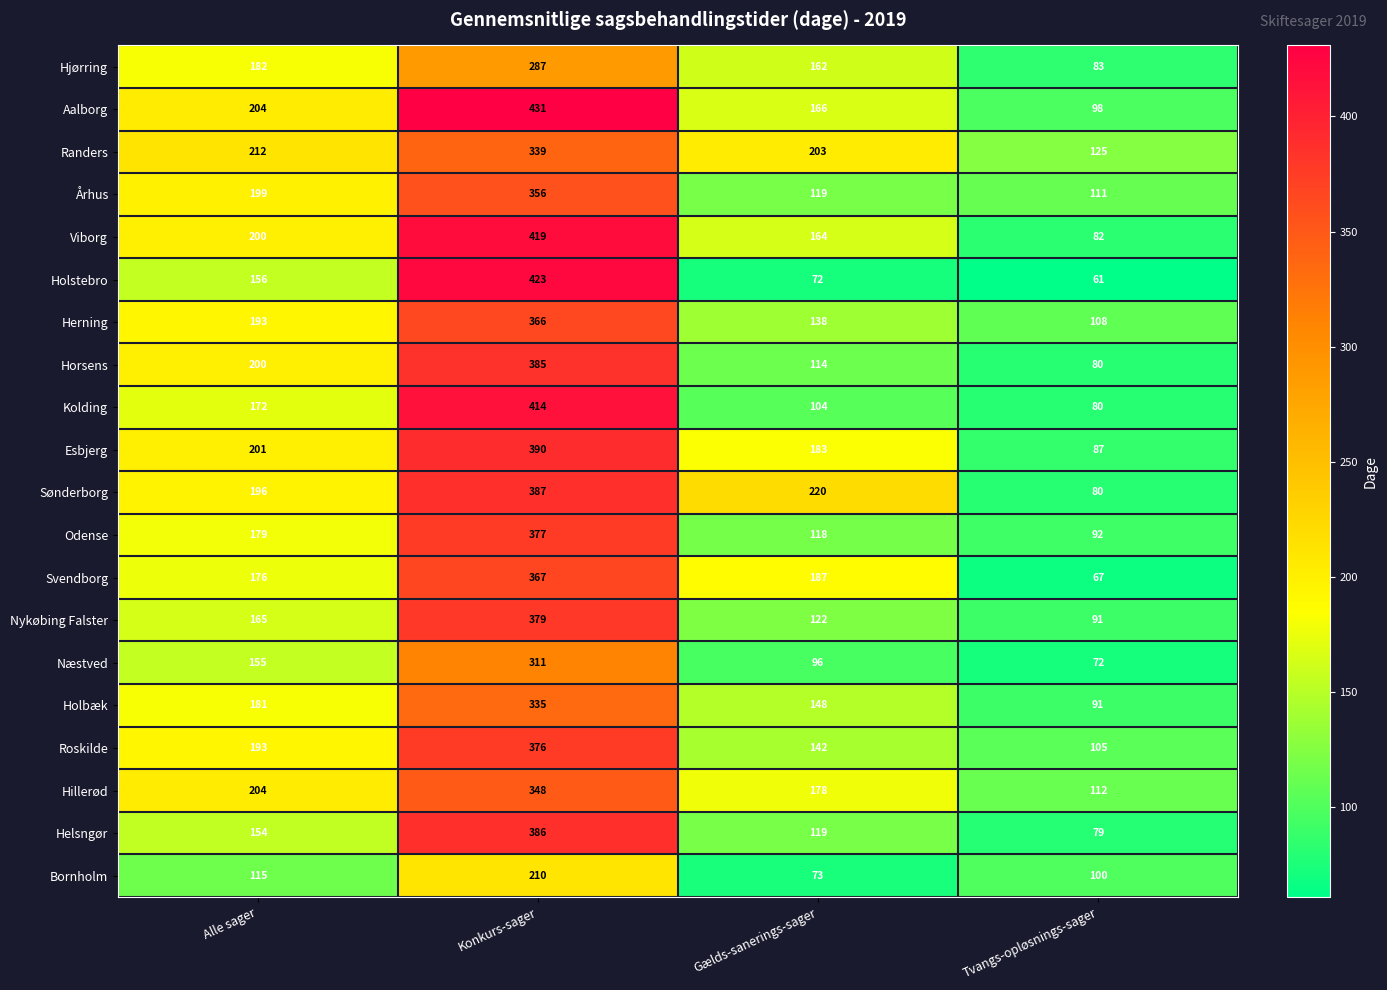

Which label corresponds to the smallest value in the chart?

Tvangs-opløsnings-sager